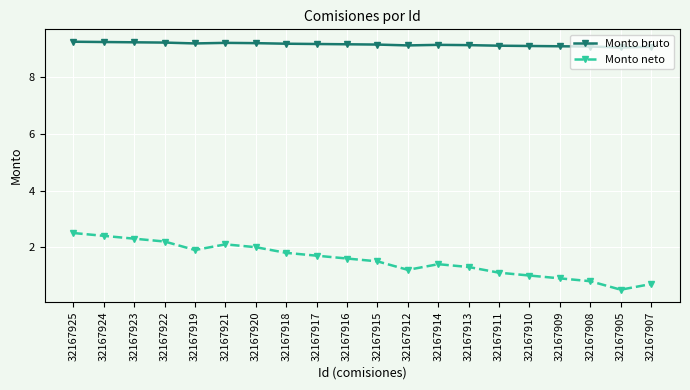

At how many categories does at least one series exceed 8?

20